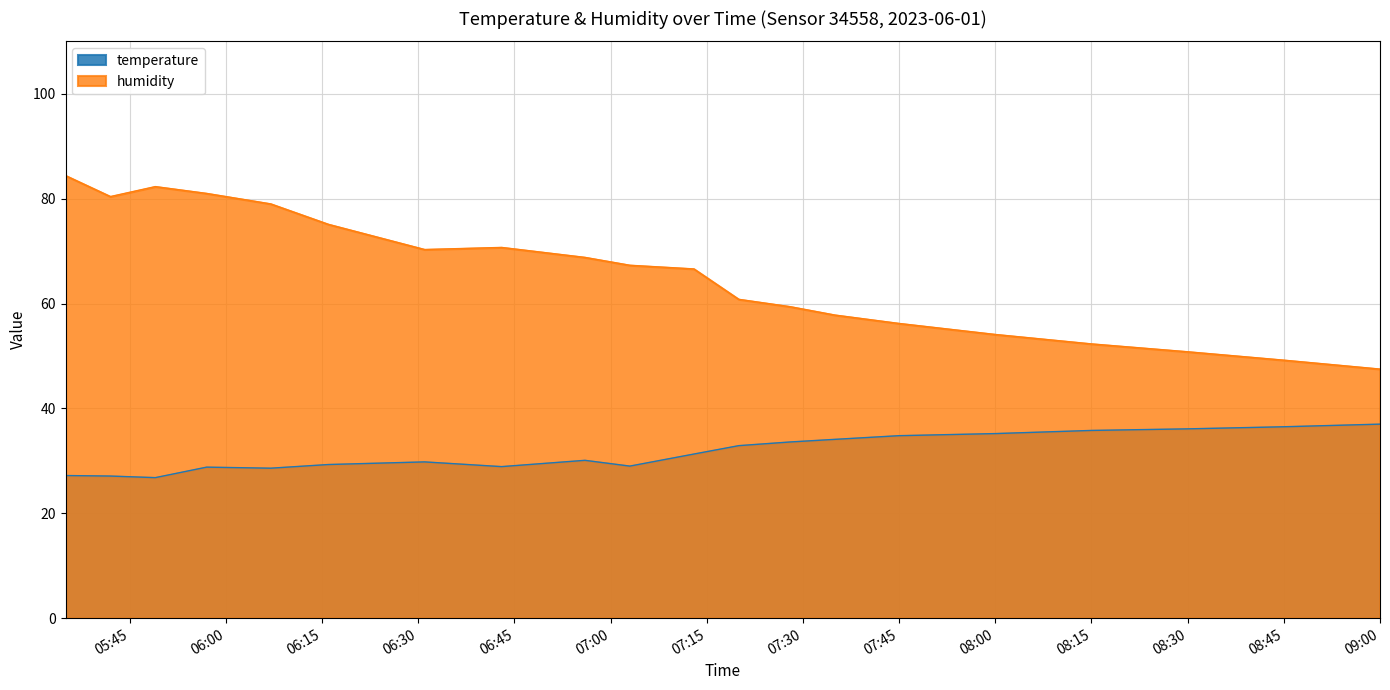

What is the label of the 4th point from the right?

08:15